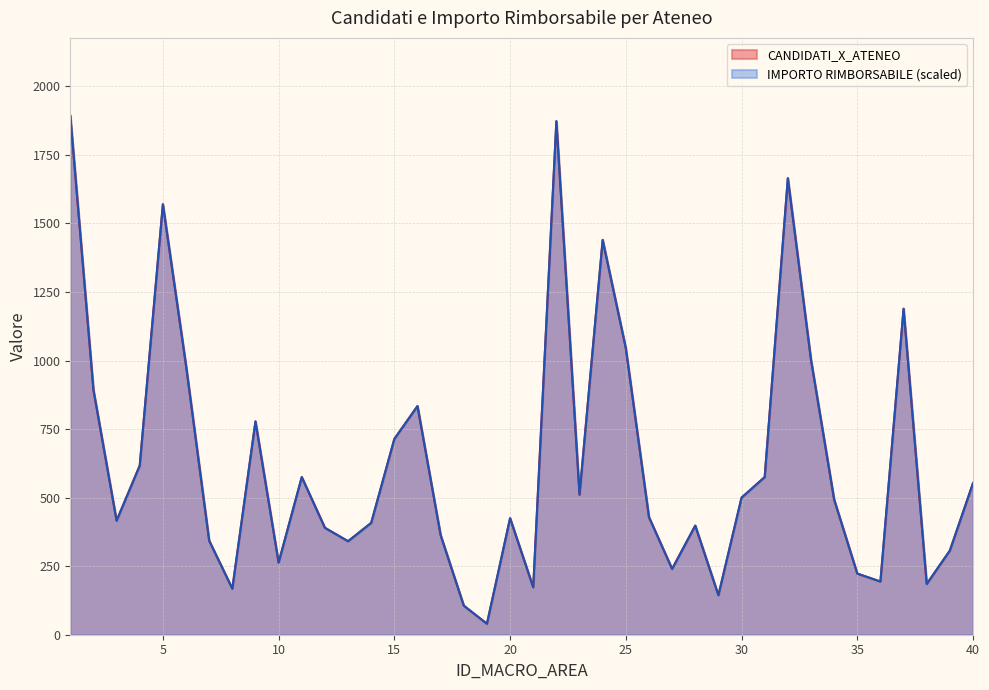

At which category does IMPORTO RIMBORSABILE reach its first local valley?

3